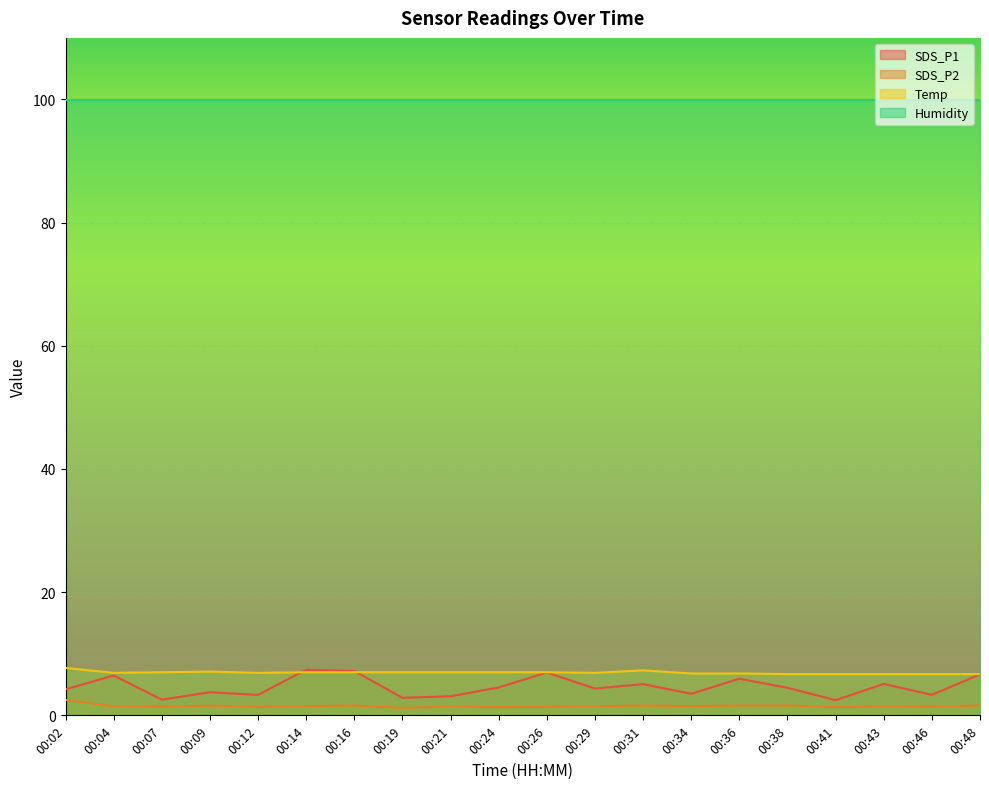

Which series has the widest spread of values?

SDS_P1